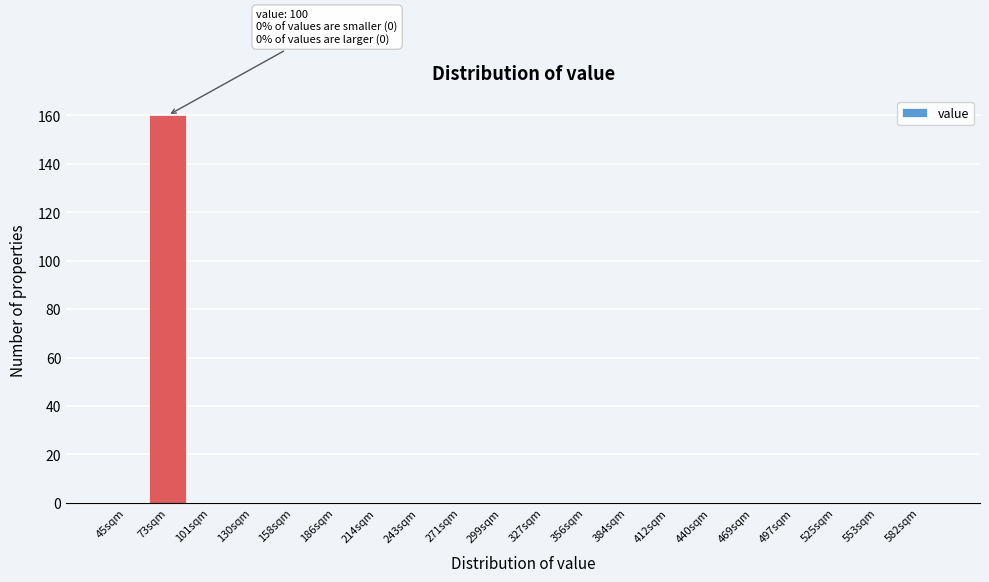

Reading left to right, transcribe all the data shown in this chart.

45sqm=0	73sqm=160	101sqm=0	130sqm=0	158sqm=0	186sqm=0	214sqm=0	243sqm=0	271sqm=0	299sqm=0	327sqm=0	356sqm=0	384sqm=0	412sqm=0	440sqm=0	469sqm=0	497sqm=0	525sqm=0	553sqm=0	582sqm=0